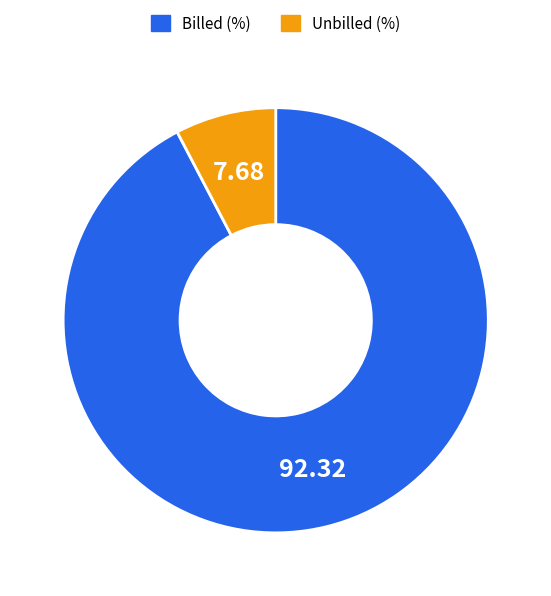

What is the smallest slice in the pie chart?

Unbilled (%)